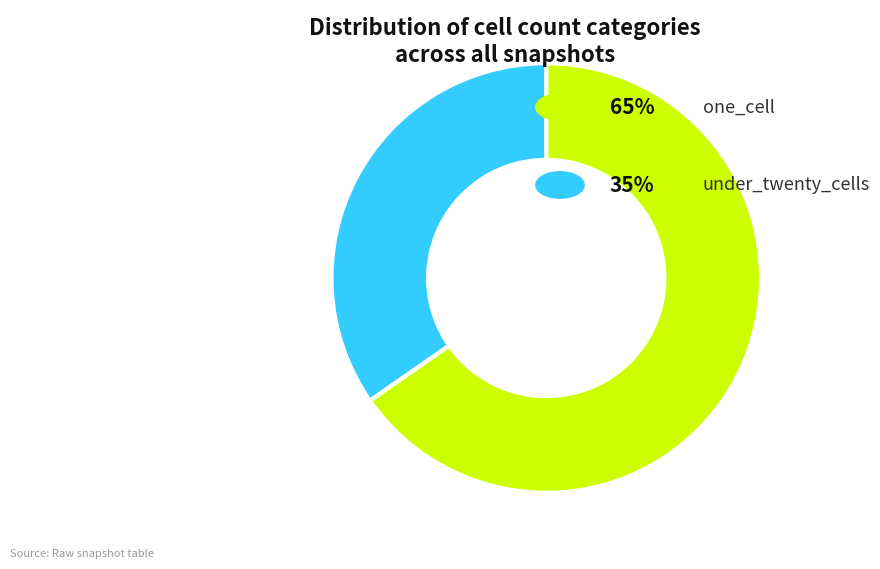

Does any single category account for the majority?

Yes